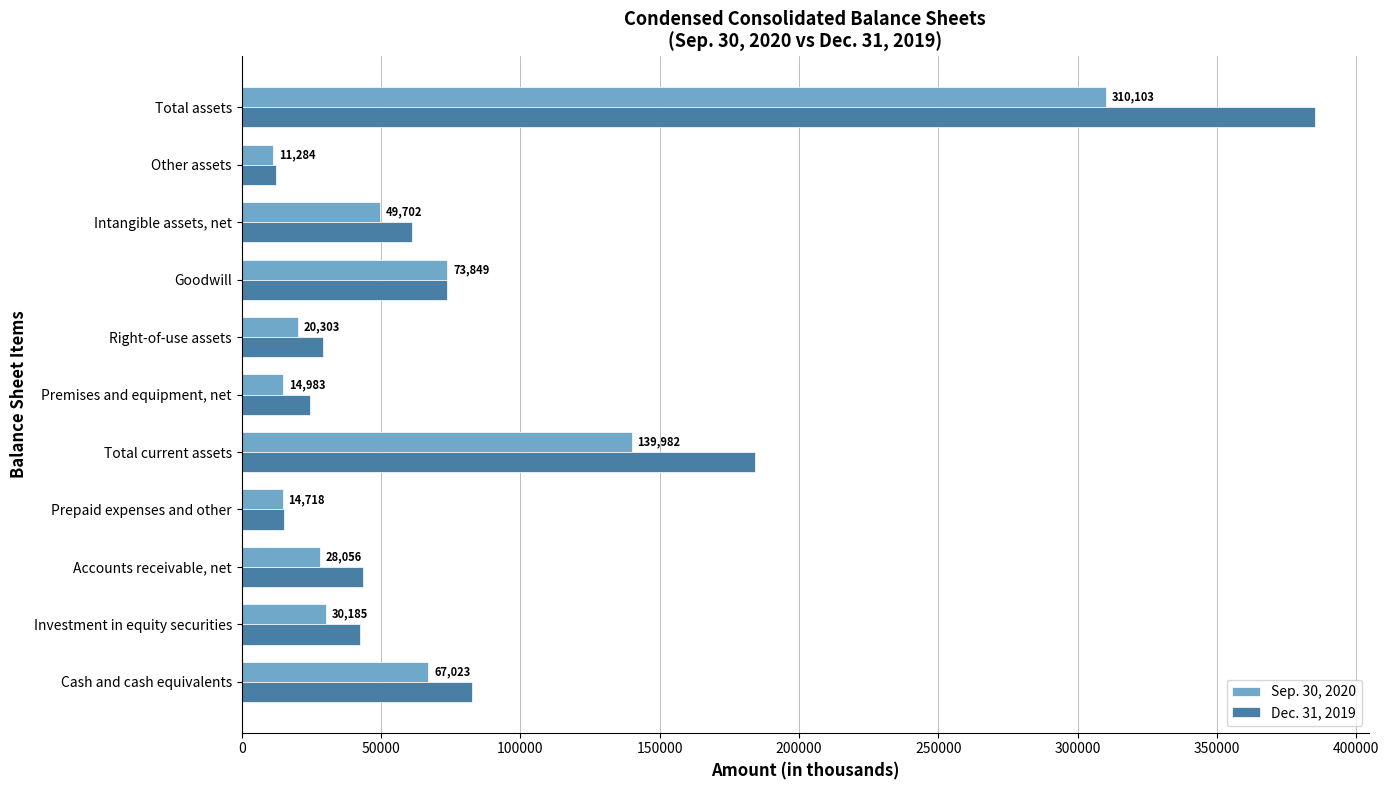

How many categories are shown in the chart?

11